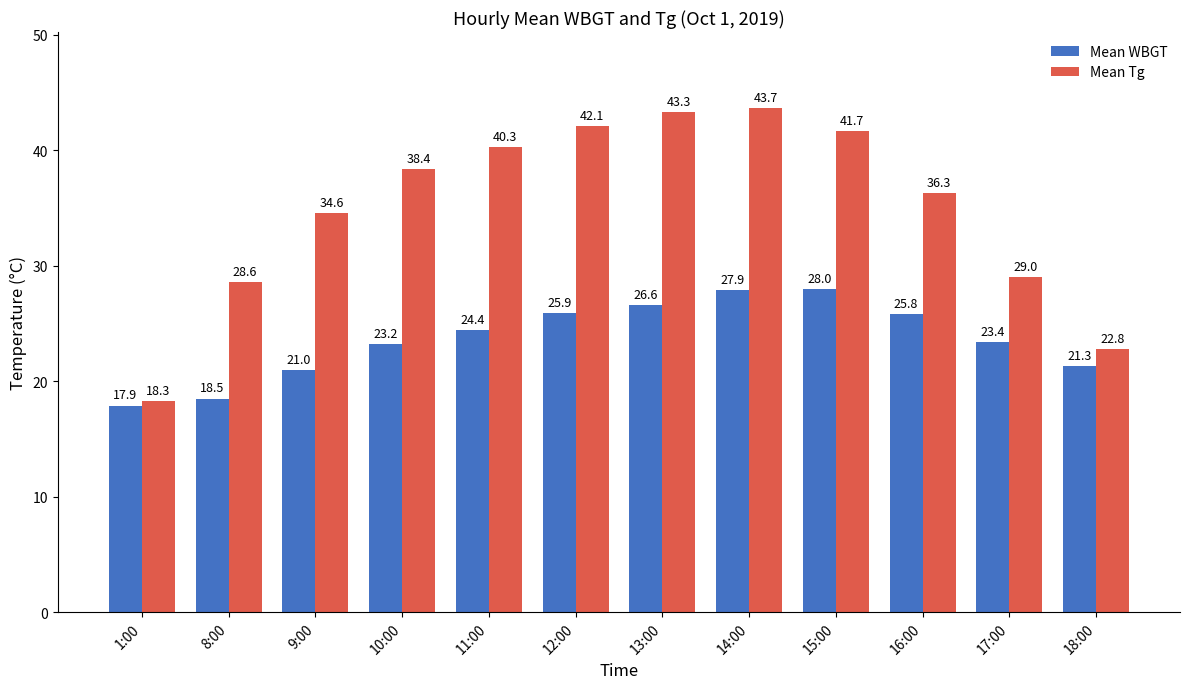

What is the difference between the second highest and second lowest values in the Mean WBGT series?

9.4